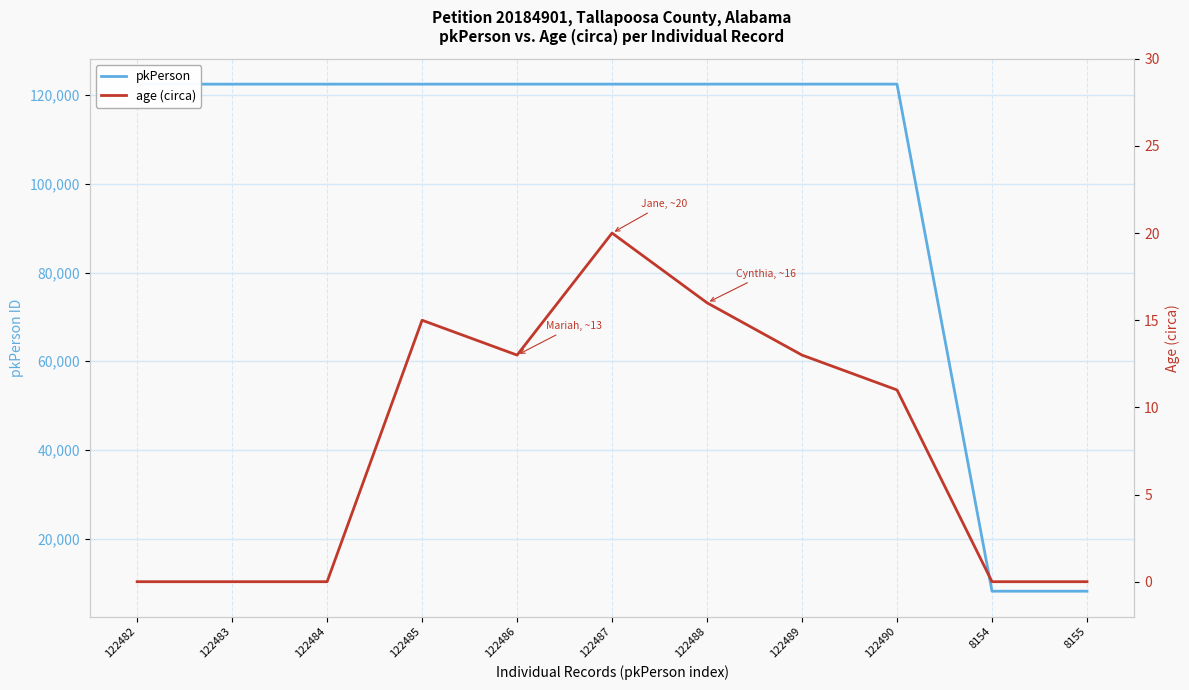

True or false: age (circa) and pkPerson cross at least once.

False